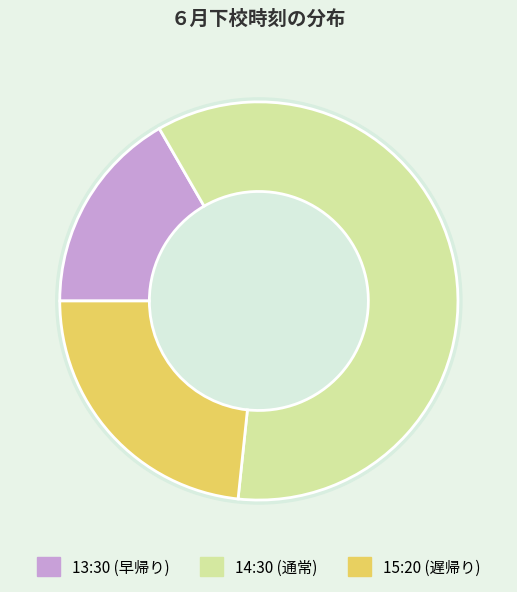

What is the largest slice in the pie chart?

14:30